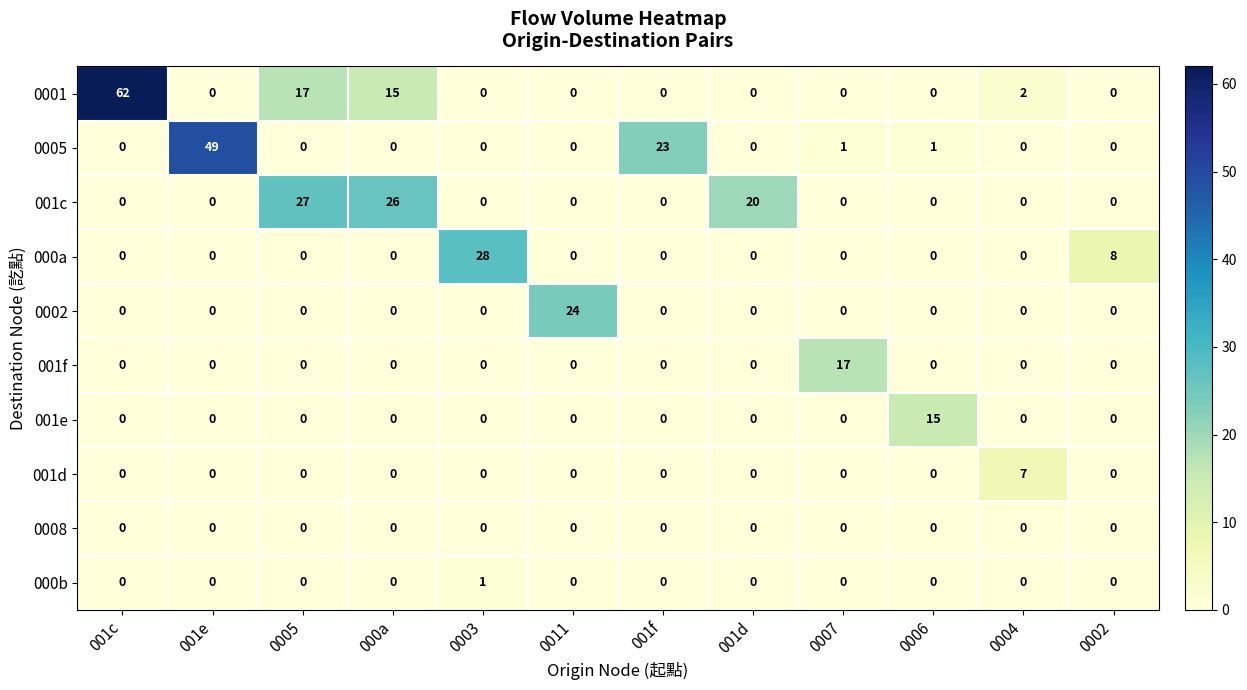

How many data points does each series have?

12